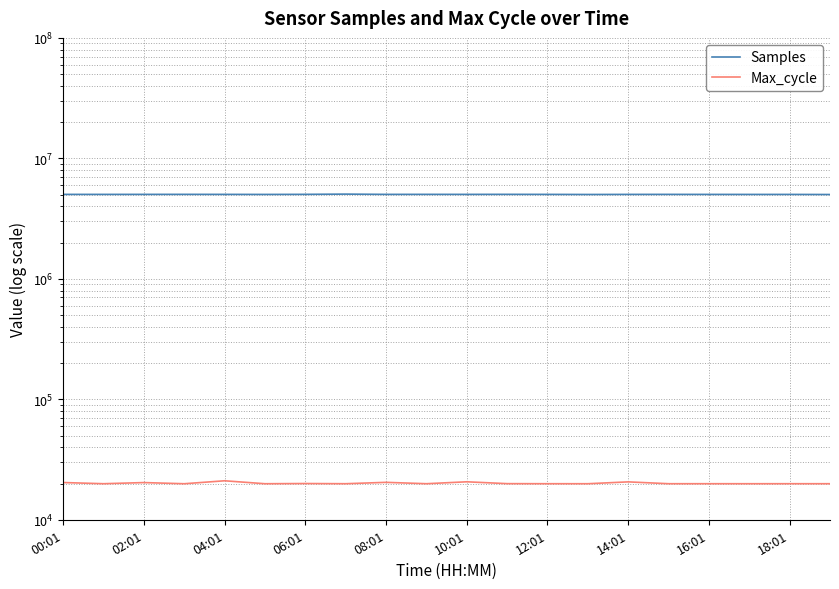

List the series in order of their overall mean, lowest first.

Max_cycle, Samples